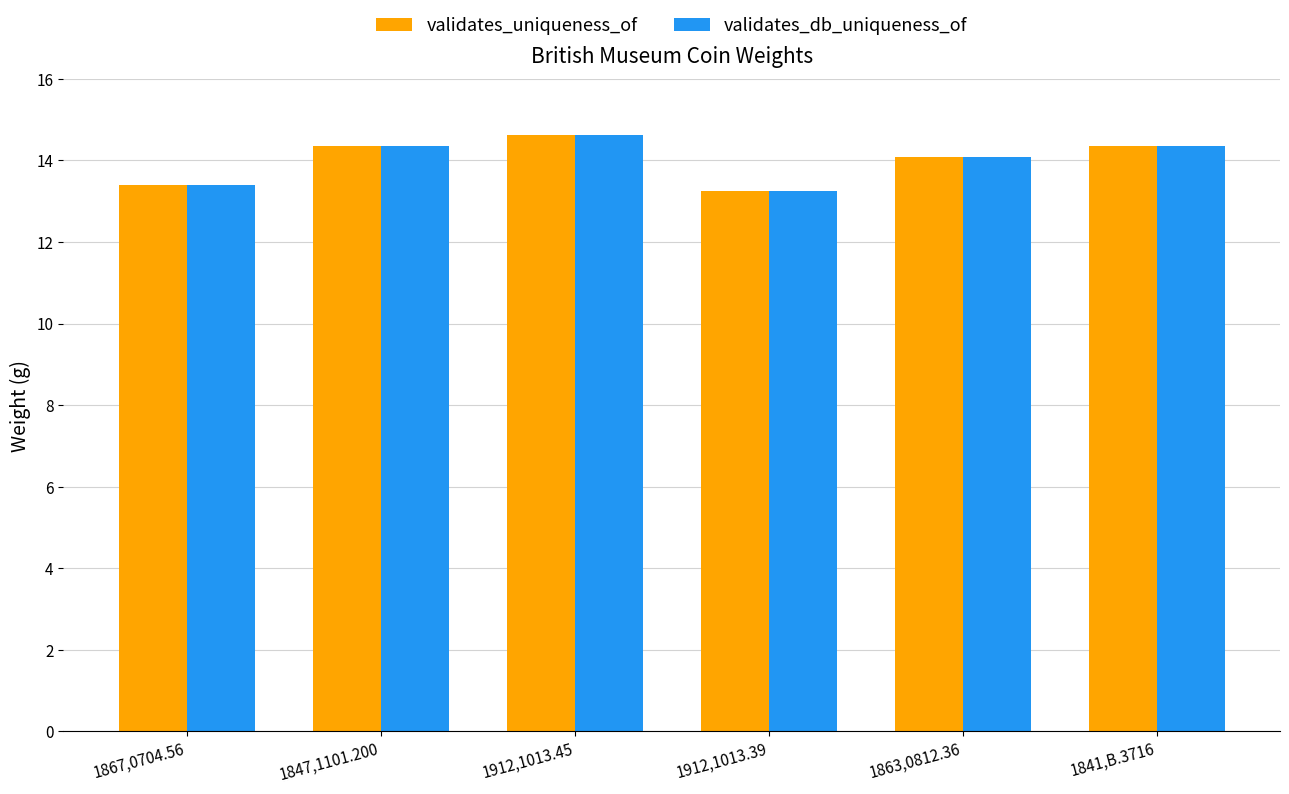

At which category is the sum across all series the highest?

1912,1013.45